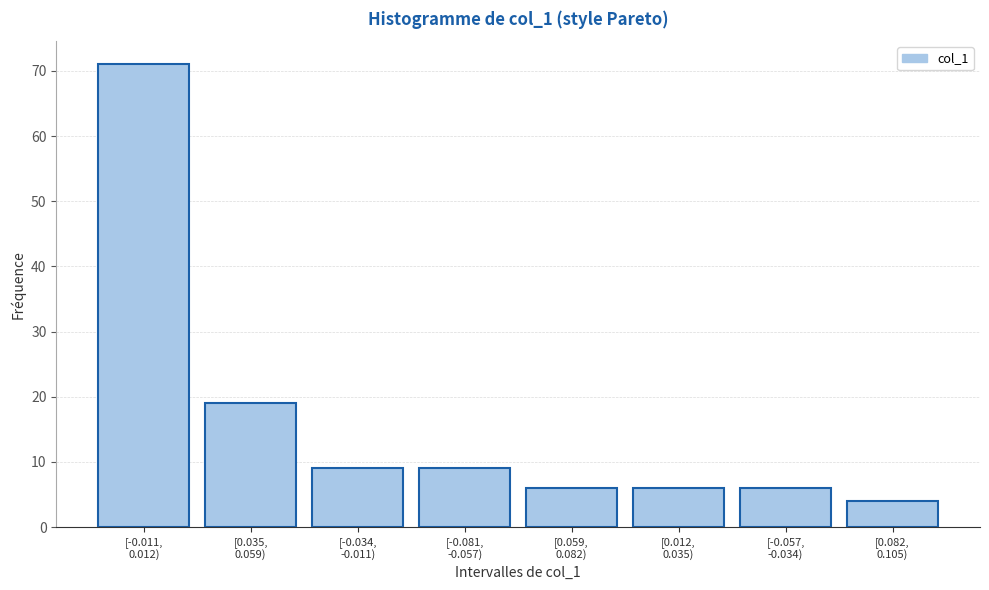

Reading left to right, list all the values displayed in this chart.

71	19	9	9	6	6	6	4